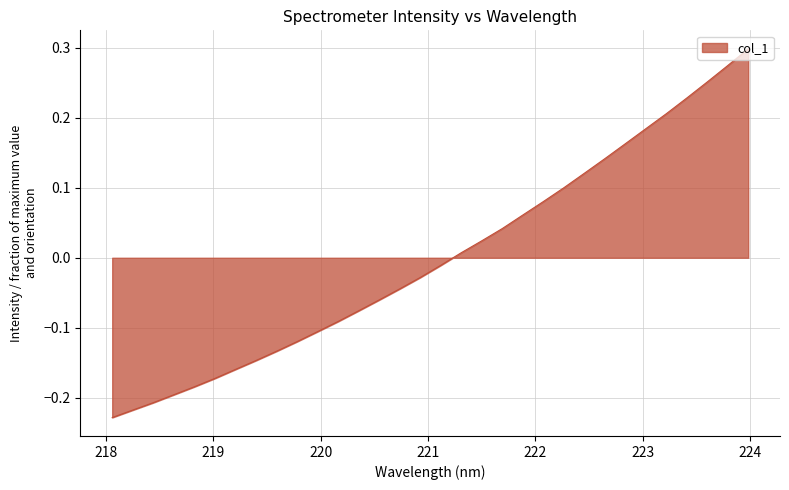

What is the difference between the maximum and minimum values?

0.5